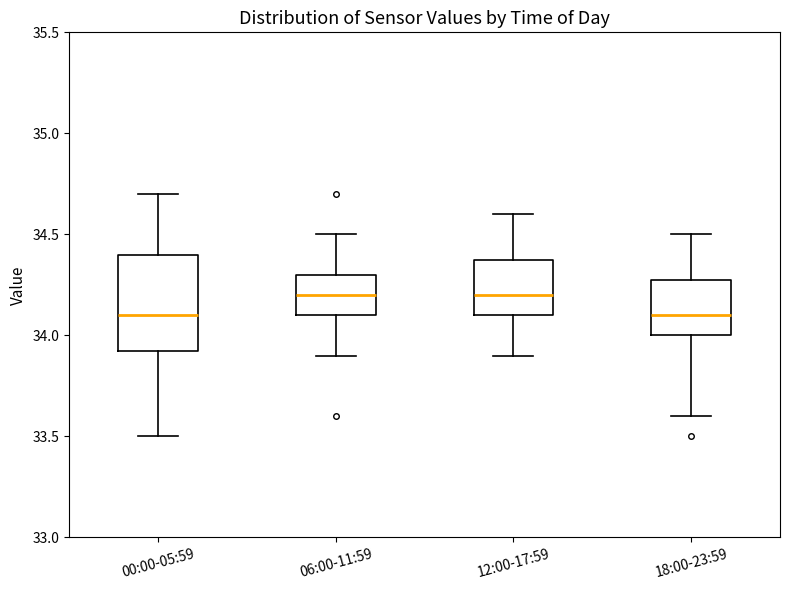

Reading left to right, read every box against the y-axis: the position of its median line, the range the box covers, and the ends of its whiskers. The values are not printed on the chart, so give them approximately, as read against the axis.

00:00-05:59: median 34.10, box 33.95 to 34.40, whiskers 33.50 to 34.70
06:00-11:59: median 34.20, box 34.10 to 34.30, whiskers 33.90 to 34.50
12:00-17:59: median 34.20, box 34.10 to 34.40, whiskers 33.90 to 34.60
18:00-23:59: median 34.10, box 34.00 to 34.30, whiskers 33.60 to 34.50